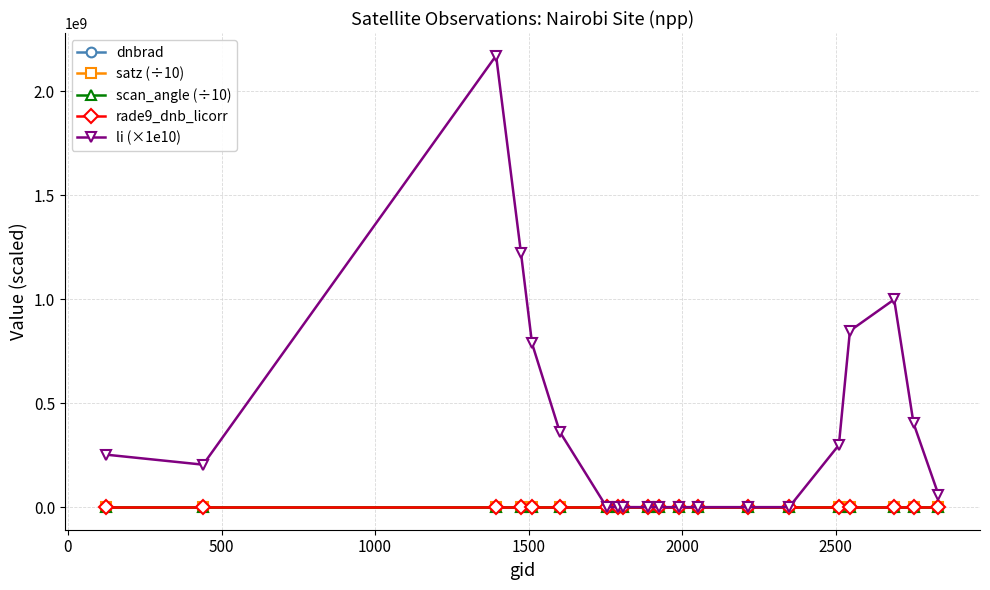

True or false: dnbrad has more than 2 points higher than both neighbors.

True